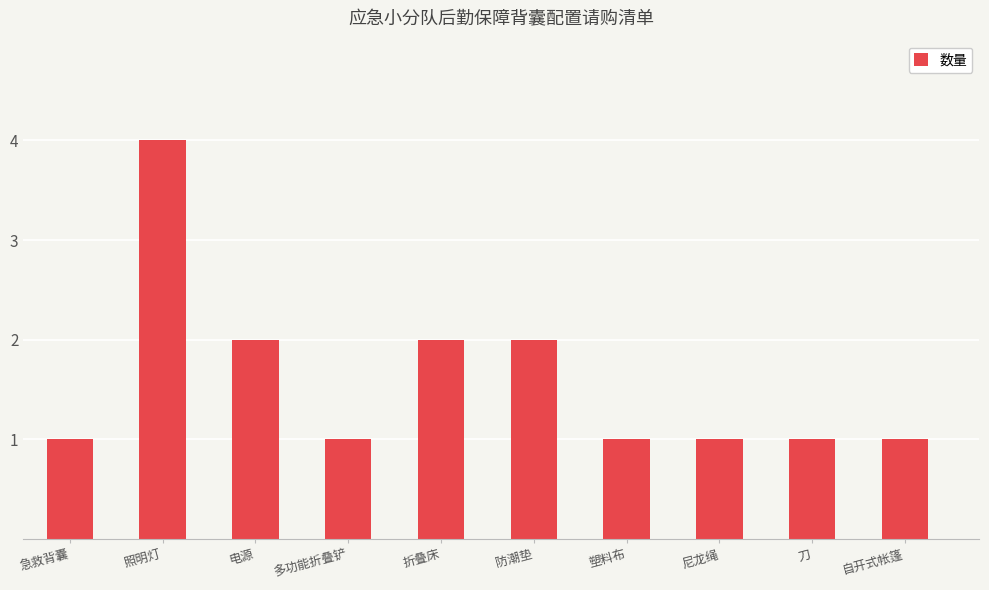

Between 塑料布 and 电源, which is larger?

电源